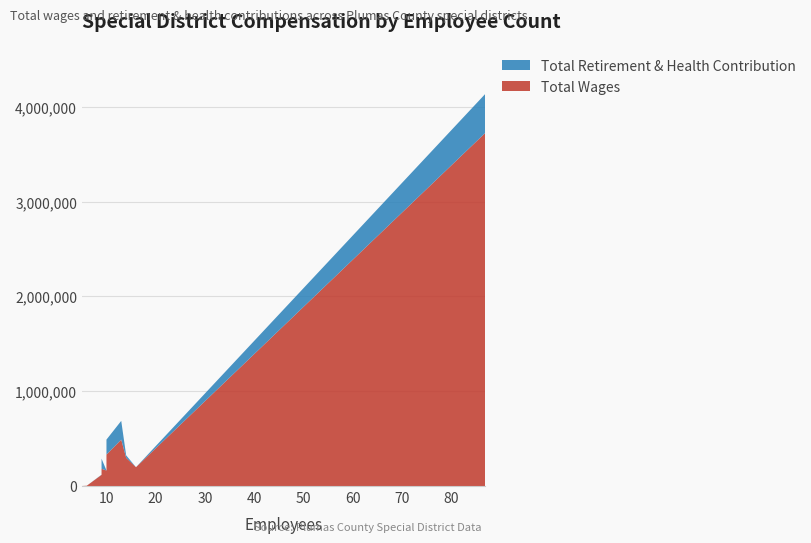

Reading left to right, extract all data points from this chart.

Total Wages: 5=0	6=3263	9=117684	9=181722	10=163923	10=332221	13=489178	14=298282	16=198766	87=3726885
Total Retirement & Health Contribution: 5=0	6=0	9=2444	9=107077	10=0	10=157624	13=198352	14=25735	16=0	87=411691